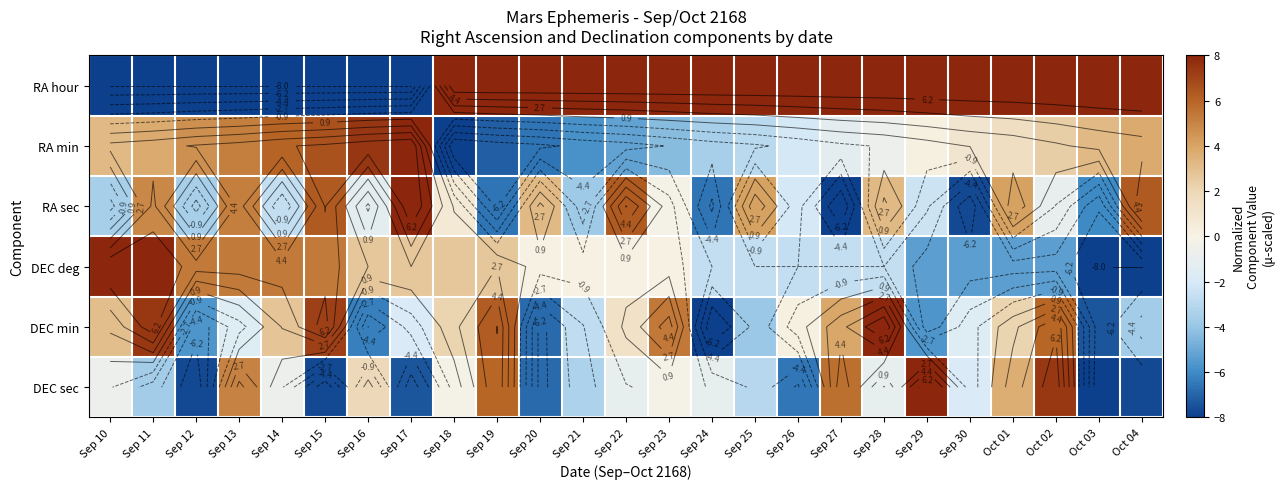

The RA min series shows -3.5 at Sep 24. True or false?

True